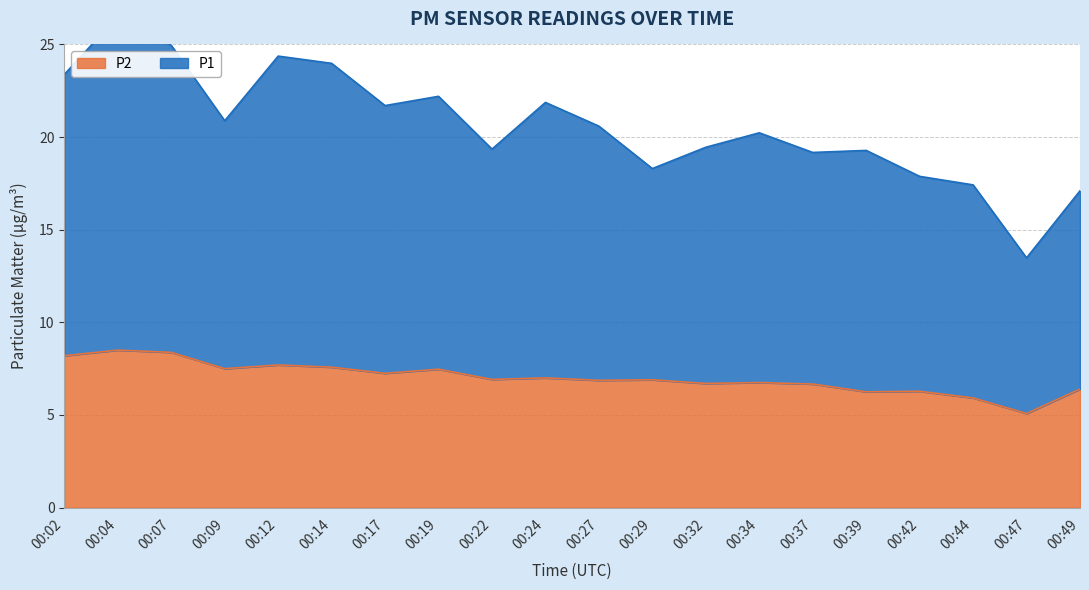

What is the difference between the P1 values at 00:42 and 00:14?

6.1